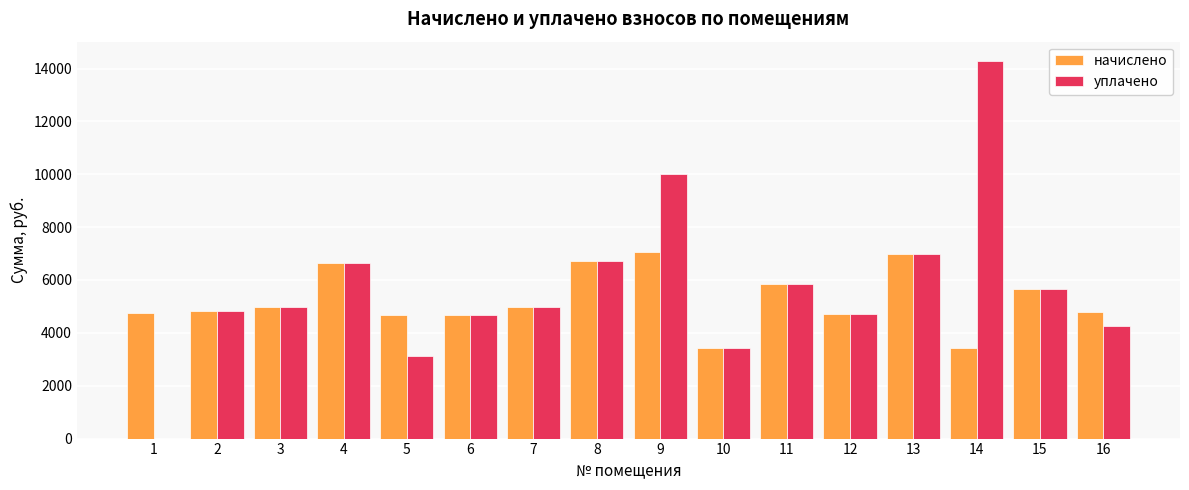

What is the total value across all series at 3?

9930.1